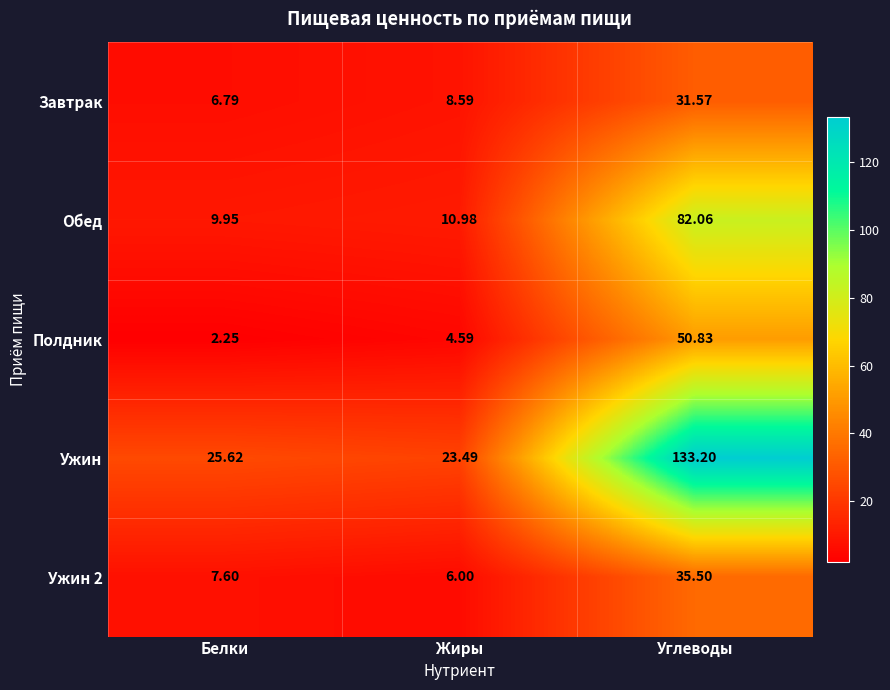

Which category has the highest value in the Ужин 2 series?

Углеводы